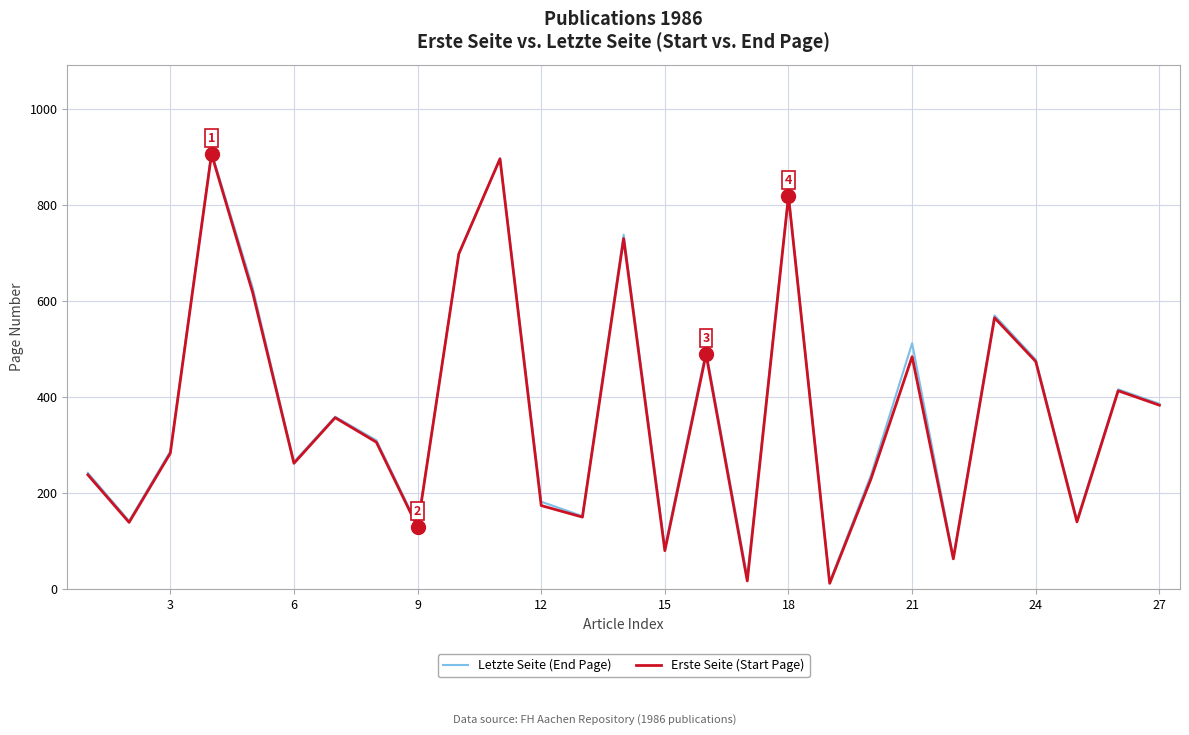

What is the highest value of the Letzte Seite (End Page) series?

910